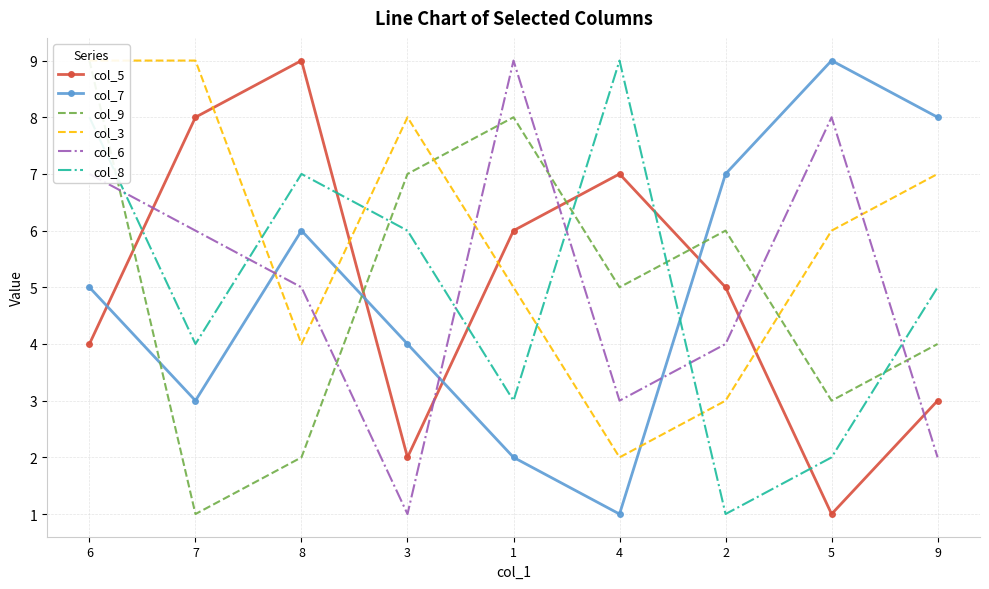

What is the difference between the highest and lowest values at 8?

7